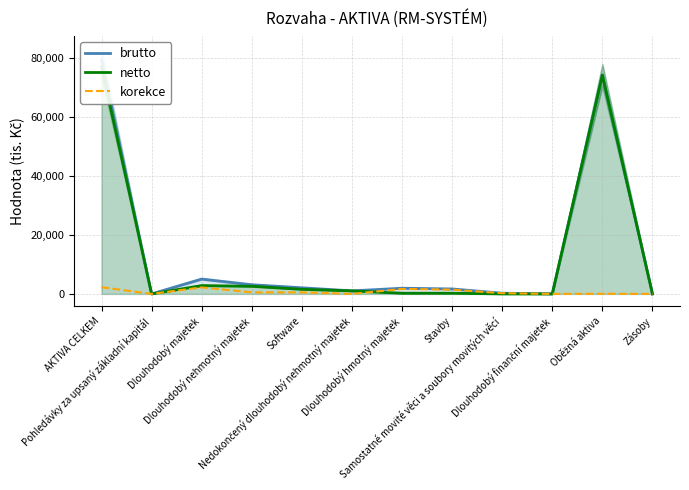

Reading right to left, what are all the values shown in this chart?

brutto: 0	74389	0	243	1691	1934	1033	2085	3118	5052	0	79443
netto: 0	74329	0	0	241	241	1033	1563	2596	2837	0	77168
korekce: 0	60	0	243	1450	1693	0	522	522	2215	0	2275